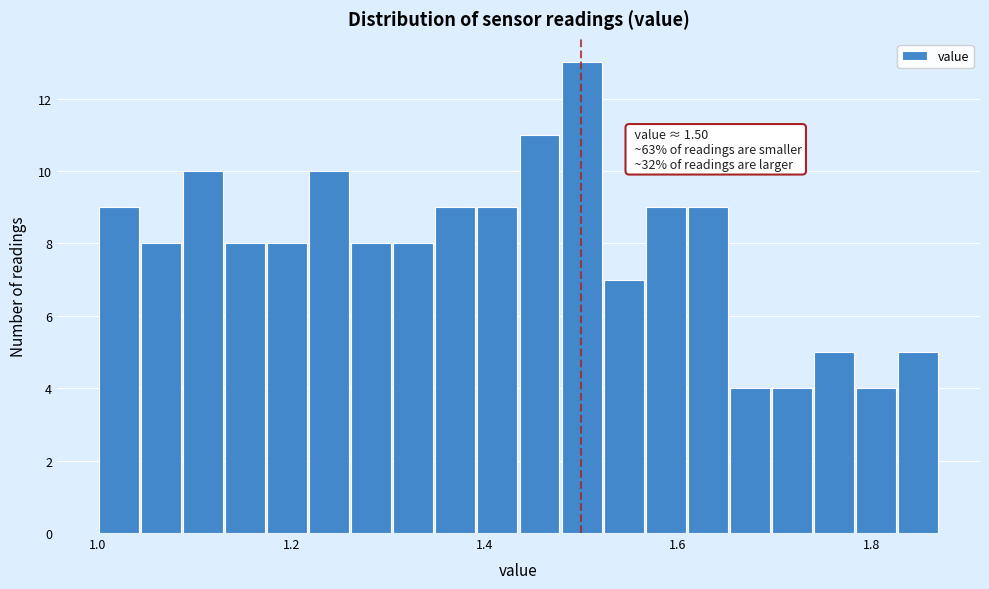

Read against the x-axis, roughly where is the centre of the tallest bar?

1.50